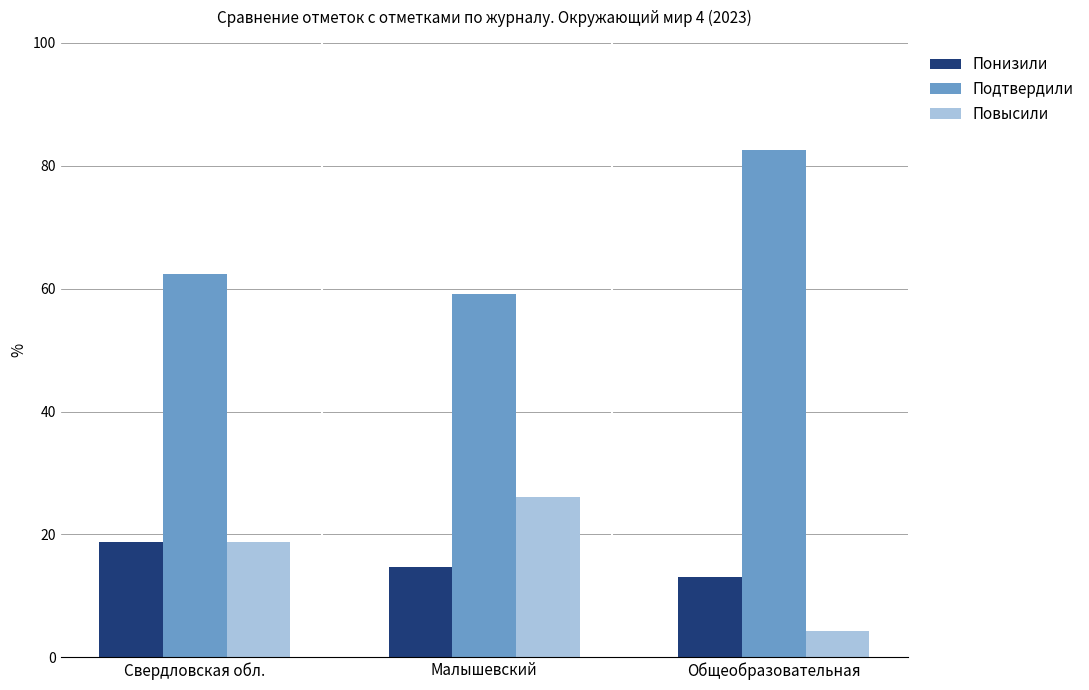

Is it true that Понизили equals 21.8 at Малышевский?

False